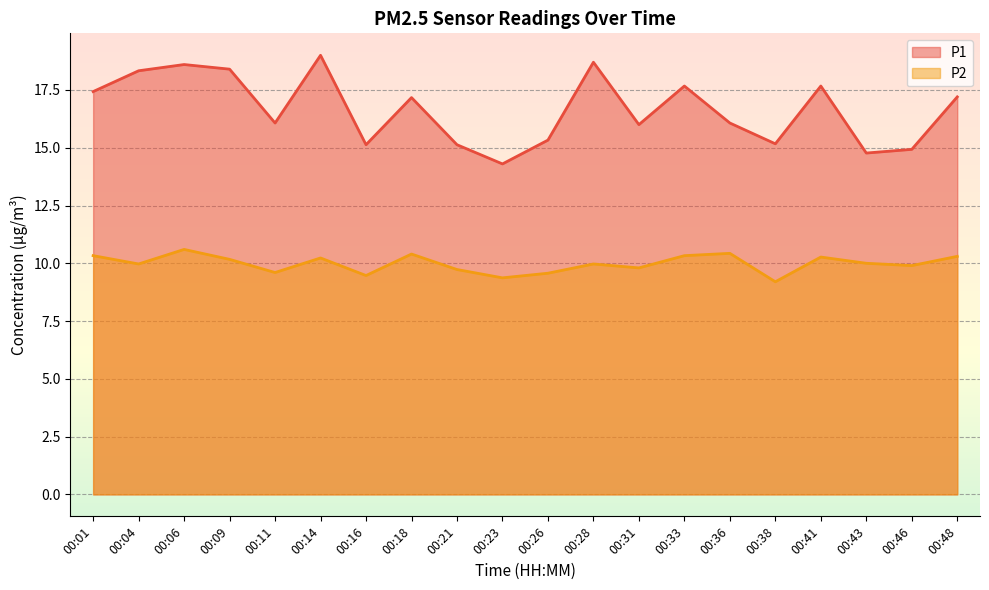

What is the spread (max minus min) of values at 00:16?

5.7